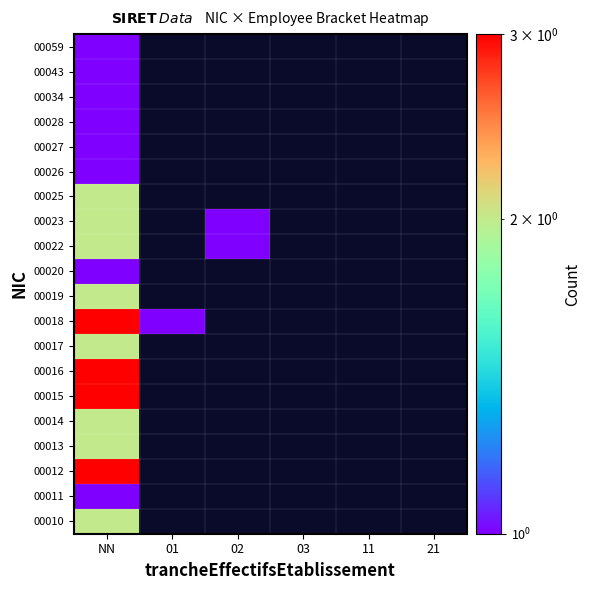

Reading left to right, extract all data points from this chart.

00010: NN=2	01=0	02=0	03=0	11=0	21=0
00011: NN=1	01=0	02=0	03=0	11=0	21=0
00012: NN=3	01=0	02=0	03=0	11=0	21=0
00013: NN=2	01=0	02=0	03=0	11=0	21=0
00014: NN=2	01=0	02=0	03=0	11=0	21=0
00015: NN=3	01=0	02=0	03=0	11=0	21=0
00016: NN=3	01=0	02=0	03=0	11=0	21=0
00017: NN=2	01=0	02=0	03=0	11=0	21=0
00018: NN=3	01=1	02=0	03=0	11=0	21=0
00019: NN=2	01=0	02=0	03=0	11=0	21=0
00020: NN=1	01=0	02=0	03=0	11=0	21=0
00022: NN=2	01=0	02=1	03=0	11=0	21=0
00023: NN=2	01=0	02=1	03=0	11=0	21=0
00025: NN=2	01=0	02=0	03=0	11=0	21=0
00026: NN=1	01=0	02=0	03=0	11=0	21=0
00027: NN=1	01=0	02=0	03=0	11=0	21=0
00028: NN=1	01=0	02=0	03=0	11=0	21=0
00034: NN=1	01=0	02=0	03=0	11=0	21=0
00043: NN=1	01=0	02=0	03=0	11=0	21=0
00059: NN=1	01=0	02=0	03=0	11=0	21=0